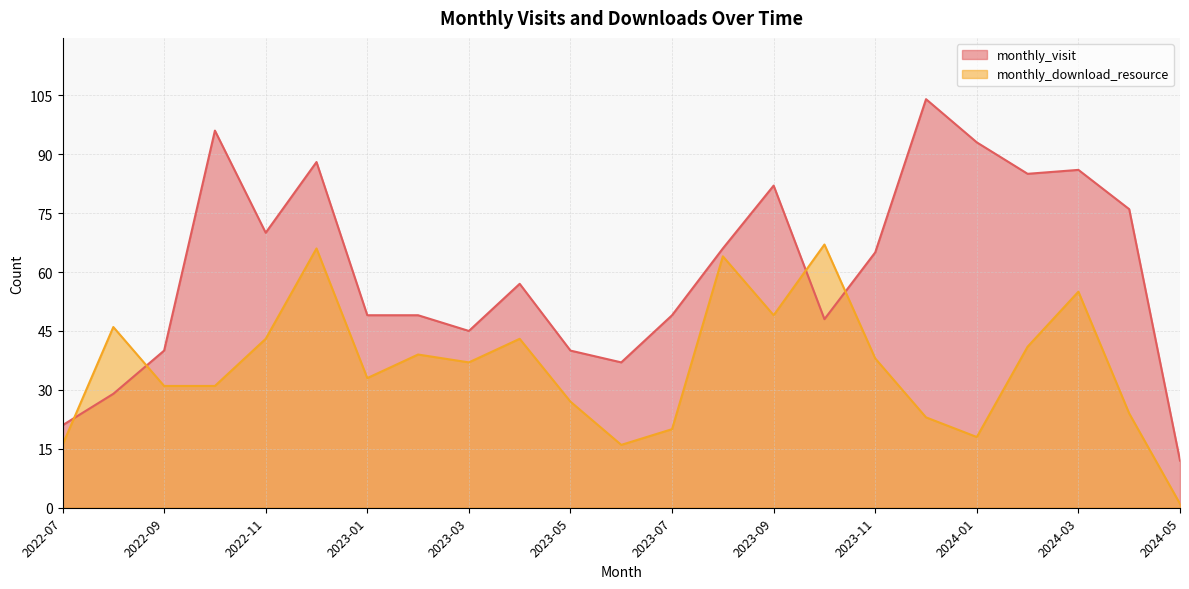

Between which two adjacent categories do monthly_visit and monthly_download_resource first intersect?

2022-07 and 2022-08